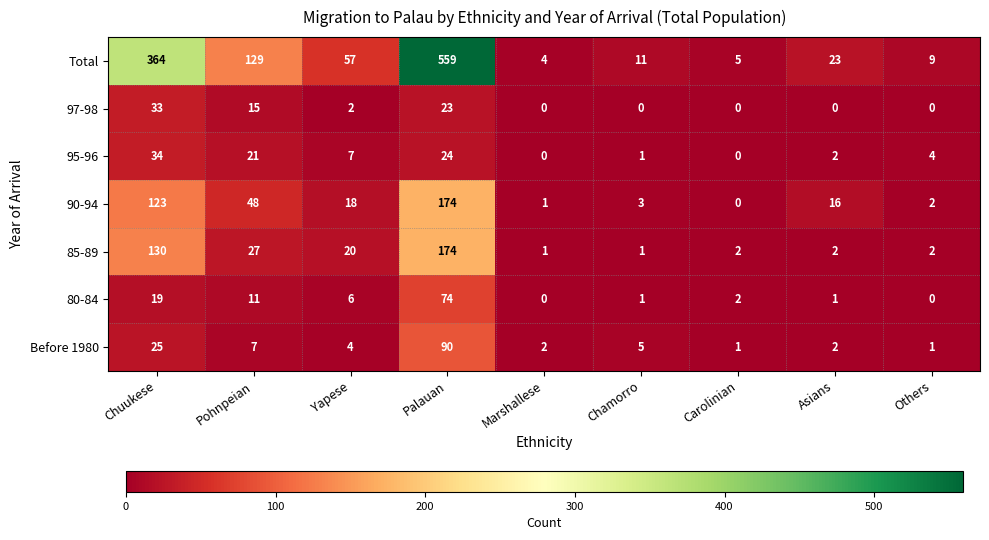

What is the difference between the highest and lowest values at Carolinian?

5